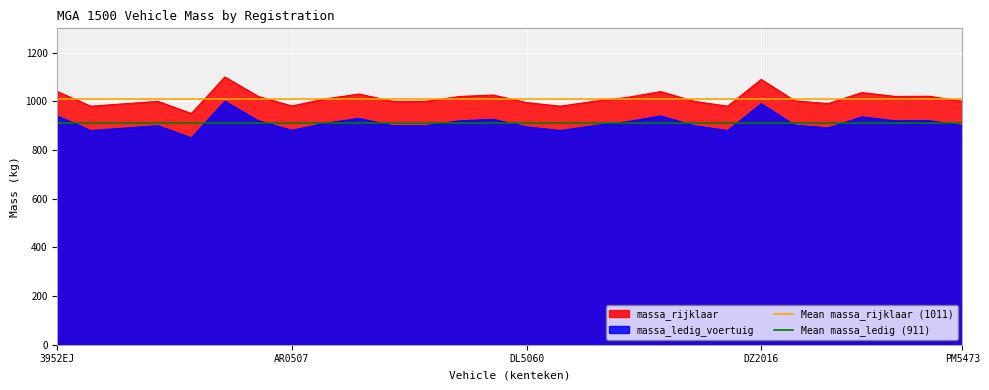

What is the minimum value for massa_ledig_voertuig?

850